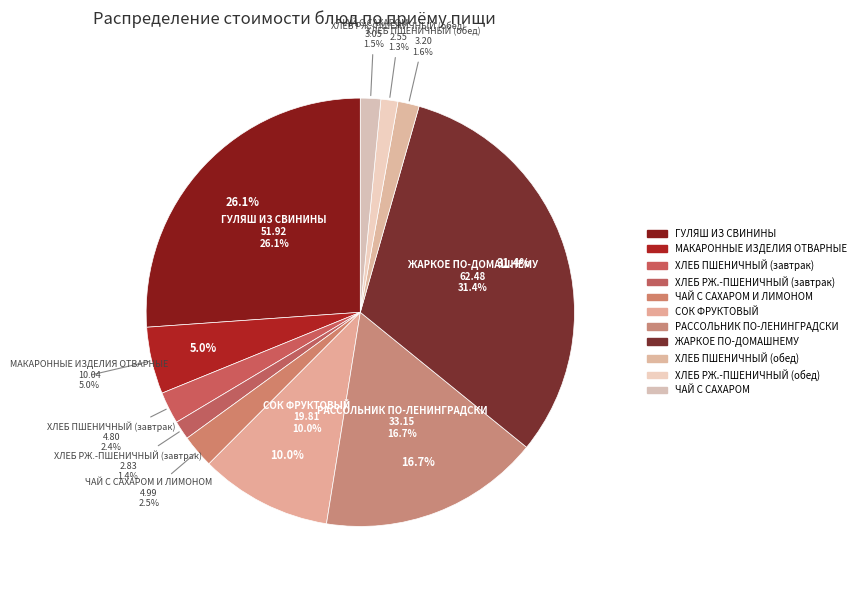

To the nearest percent, what is the average slice percentage?

9%